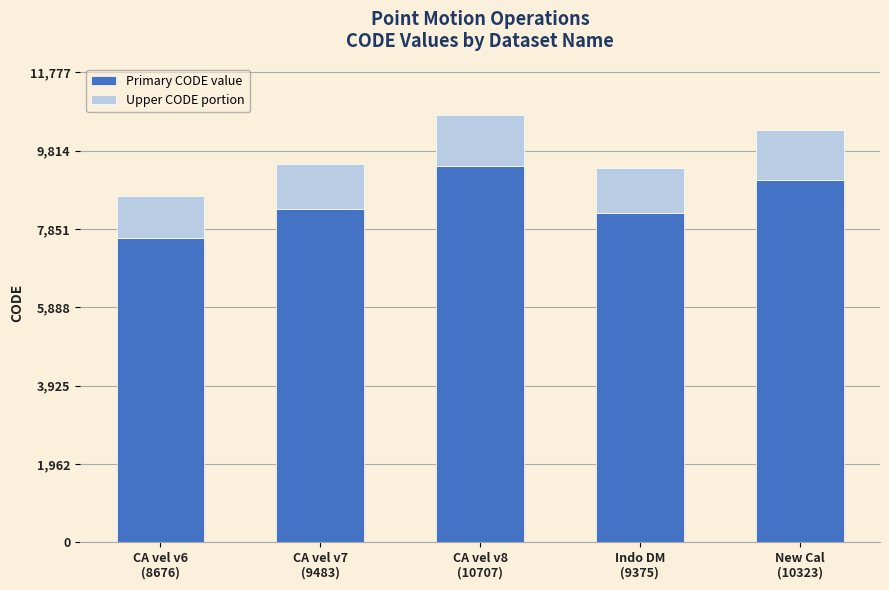

How many bars are there in total?

5